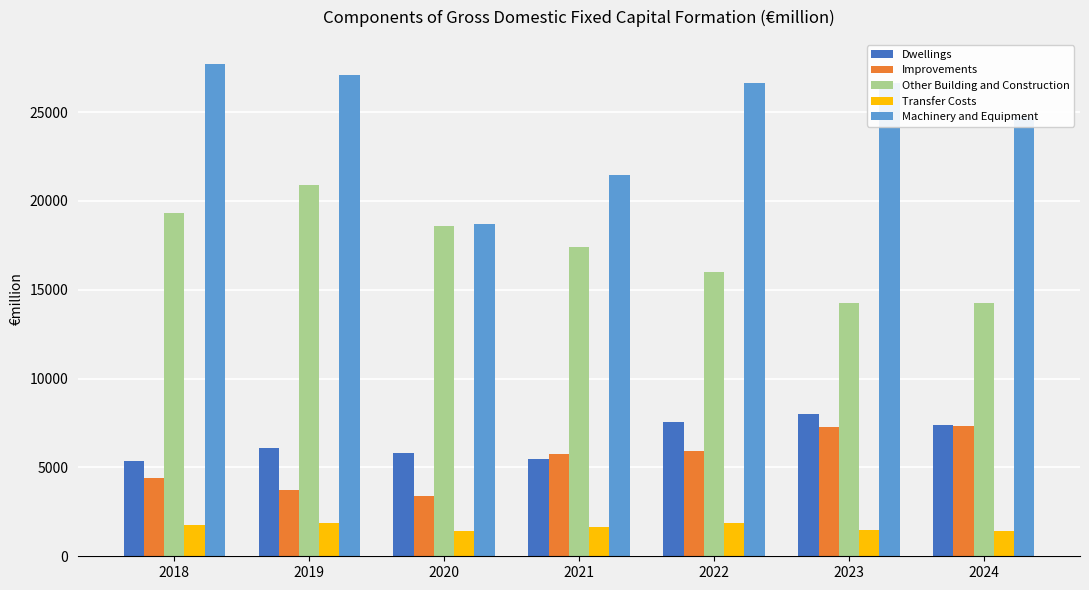

Is the value of Transfer Costs at 2023 greater than the value of Machinery and Equipment at 2021?

No